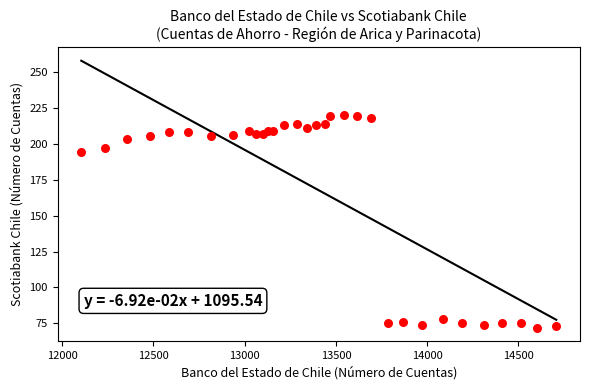

What Y value in the scatter plot is closest to 146?

194